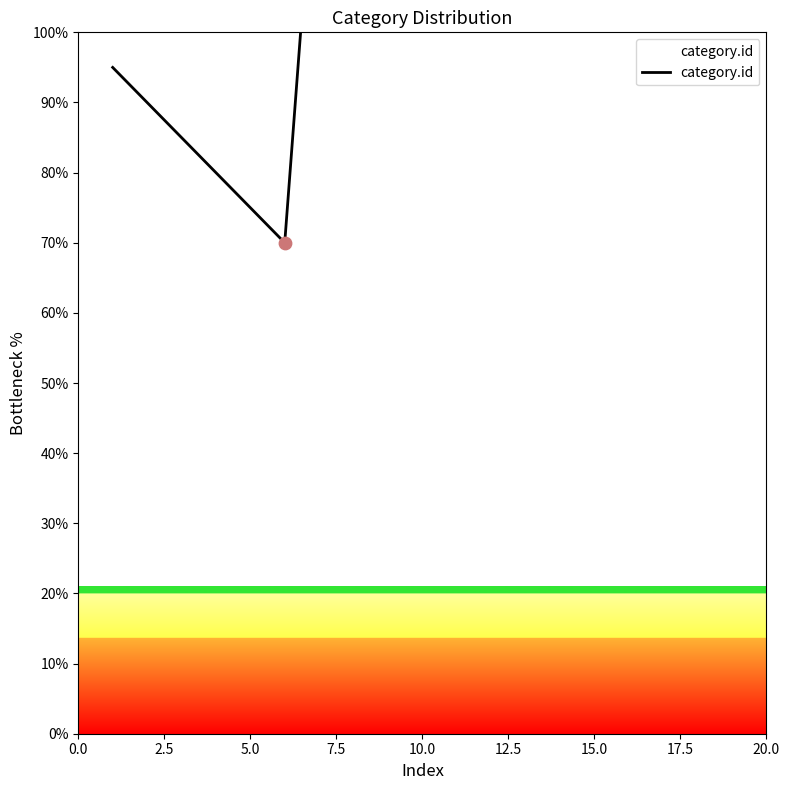

What is the change in value from 10.0 to 20.0?

+105.0